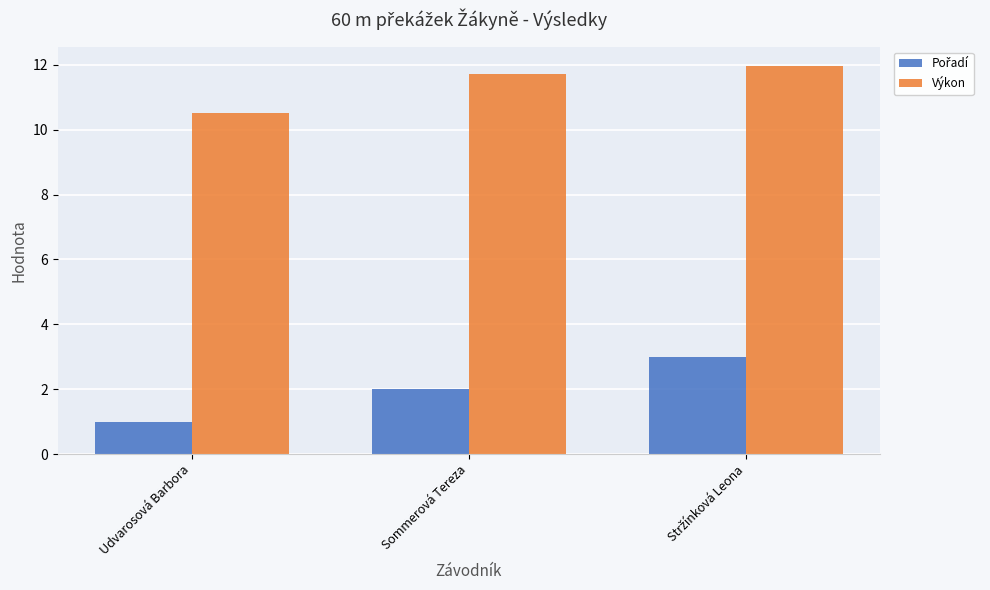

What is the average value of the Výkon series?

11.4